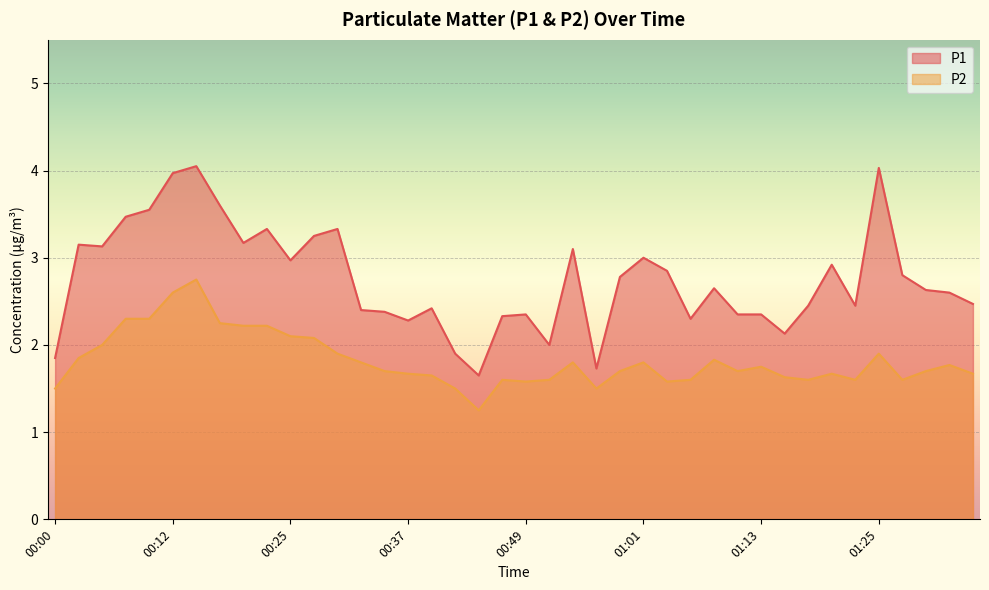

List the series in order of their overall mean, highest first.

P1, P2